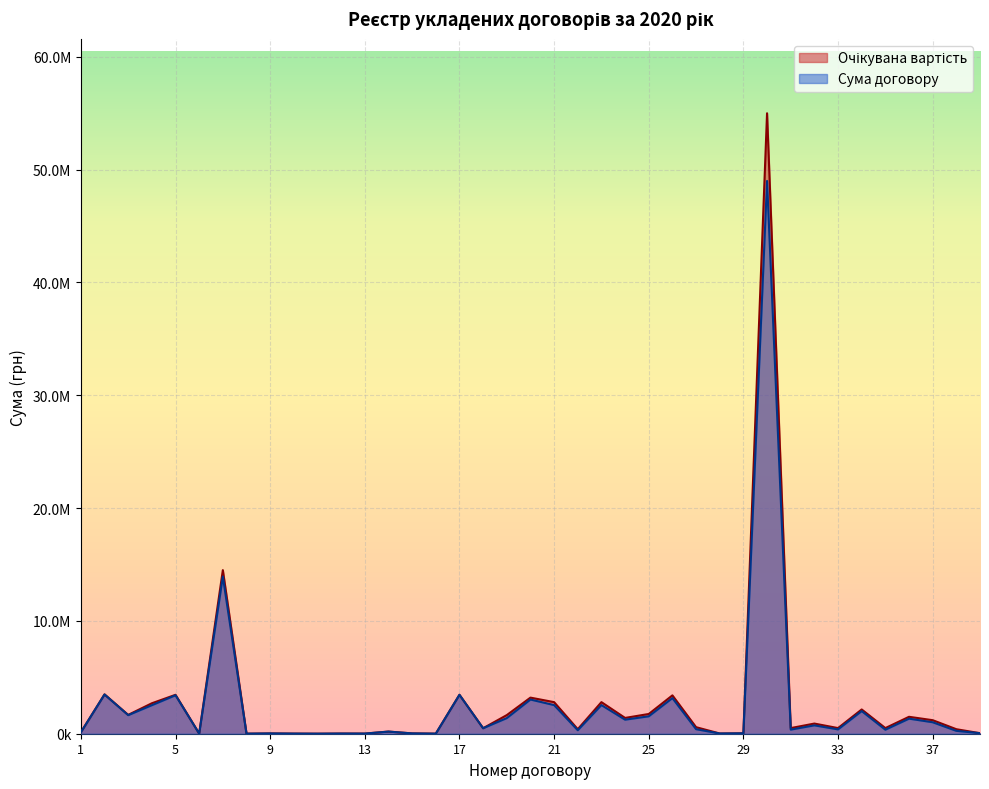

Rank the categories by Очікувана вартість value from highest to lowest.

30, 7, 2, 17, 5, 26, 20, 21, 23, 4, 34, 25, 3, 19, 36, 24, 37, 32, 27, 31, 33, 35, 18, 22, 38, 14, 1, 39, 29, 15, 9, 28, 12, 13, 6, 10, 16, 8, 11